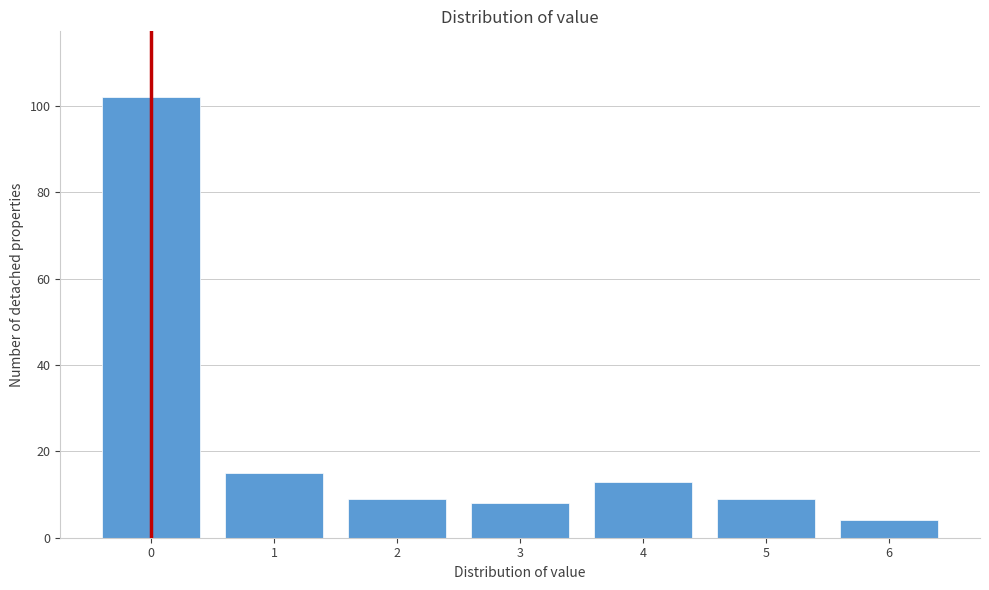

Reading left to right, transcribe all the data shown in this chart.

0=102	1=15	2=9	3=8	4=13	5=9	6=4